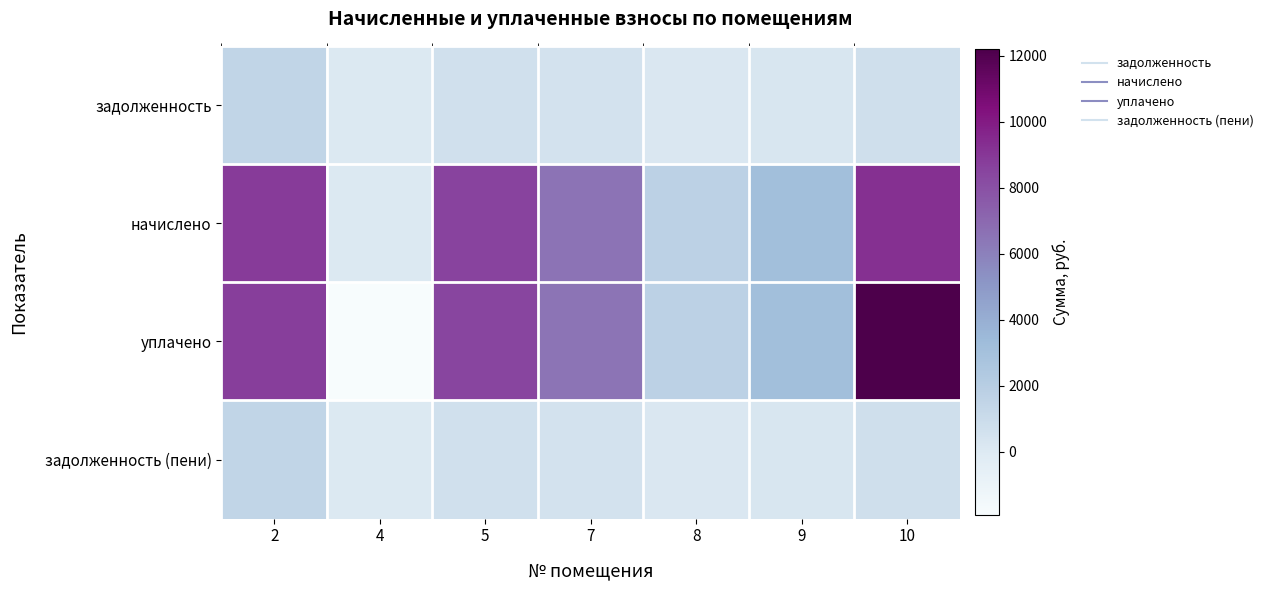

What is the greatest value displayed?

12198.5